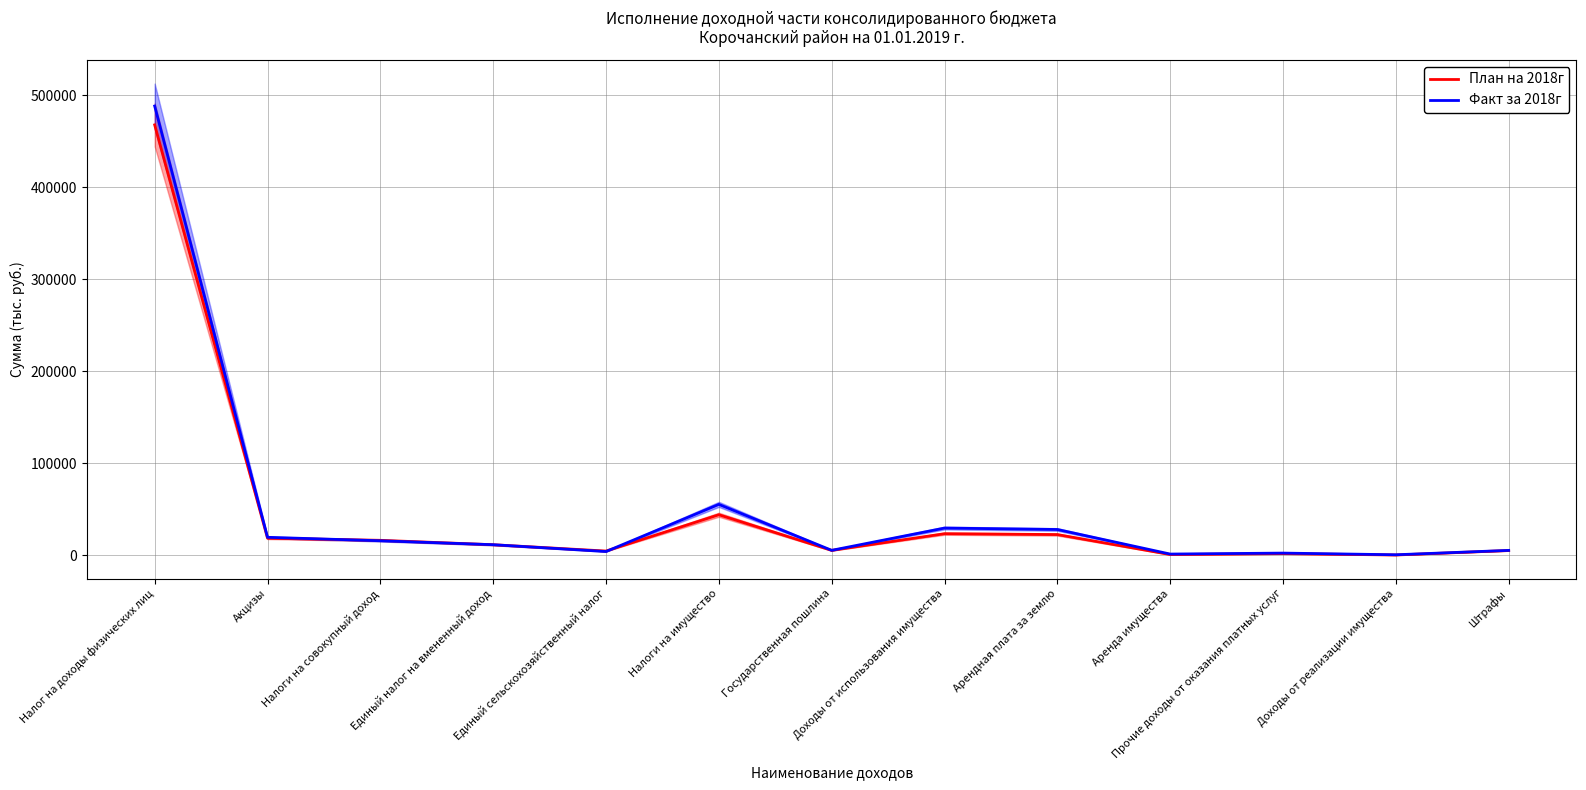

Reading left to right, list all the values displayed in this chart.

План на 2018г: 467631	18672	16387	11585	4726	44175	5436	23569	22637	917	1920	430	5294
Факт за 2018г: 488105	19660	15902	11614	4211	55435	5511	29696	28148	1457	2508	690	5452